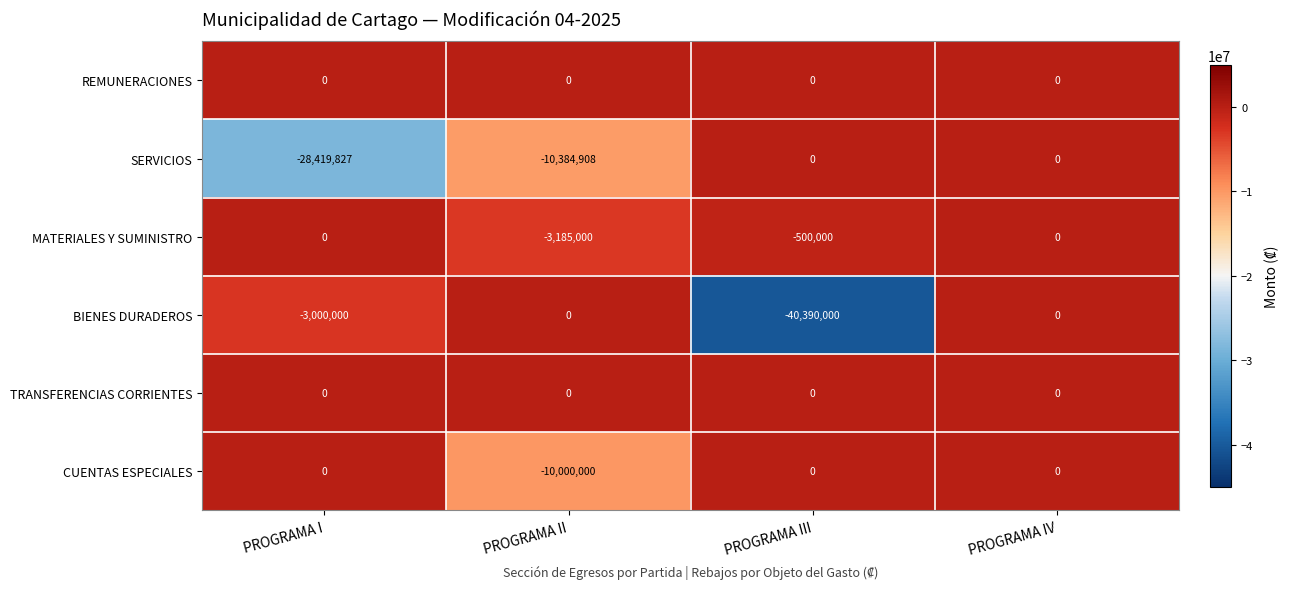

Which label corresponds to the smallest value in the chart?

PROGRAMA III